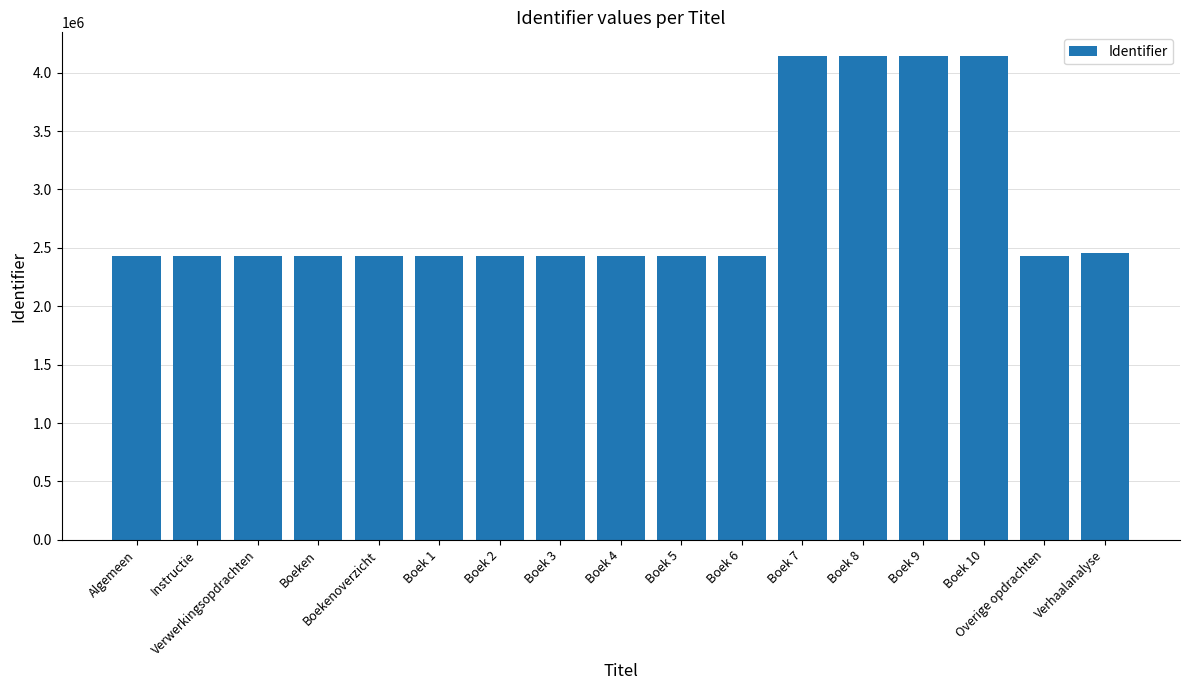

Is it true that the value at Boek 3 is 4322714?

False